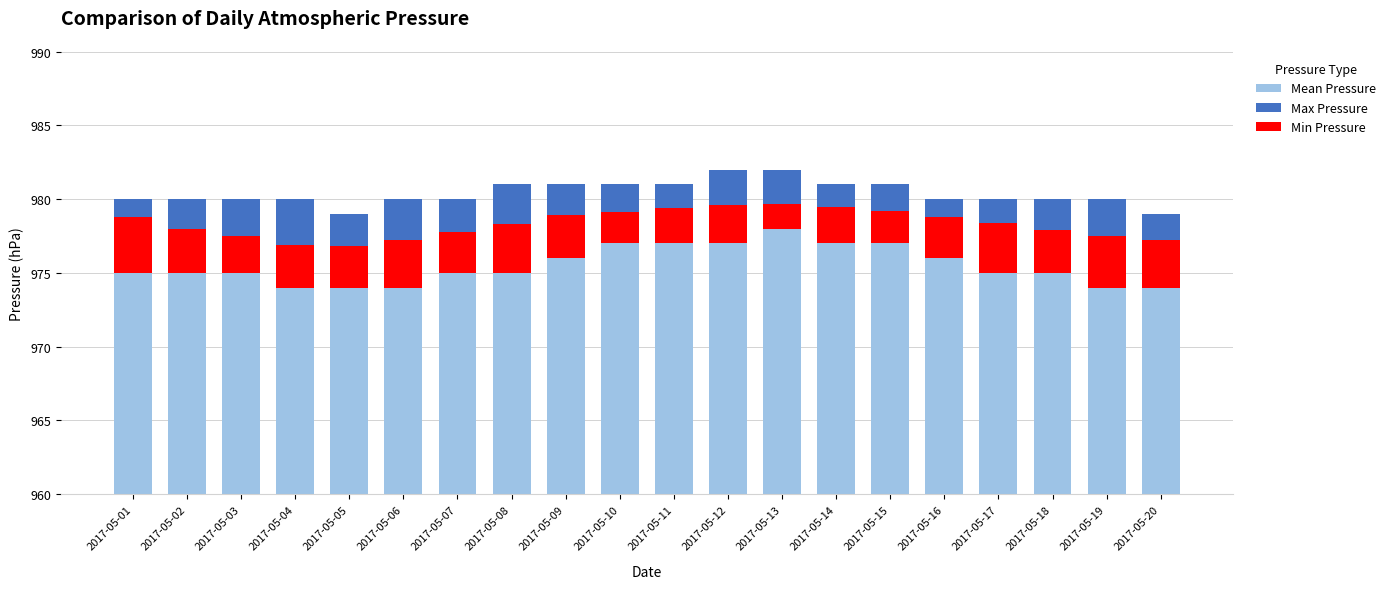

What is the average value of the Max Pressure series?

2.1